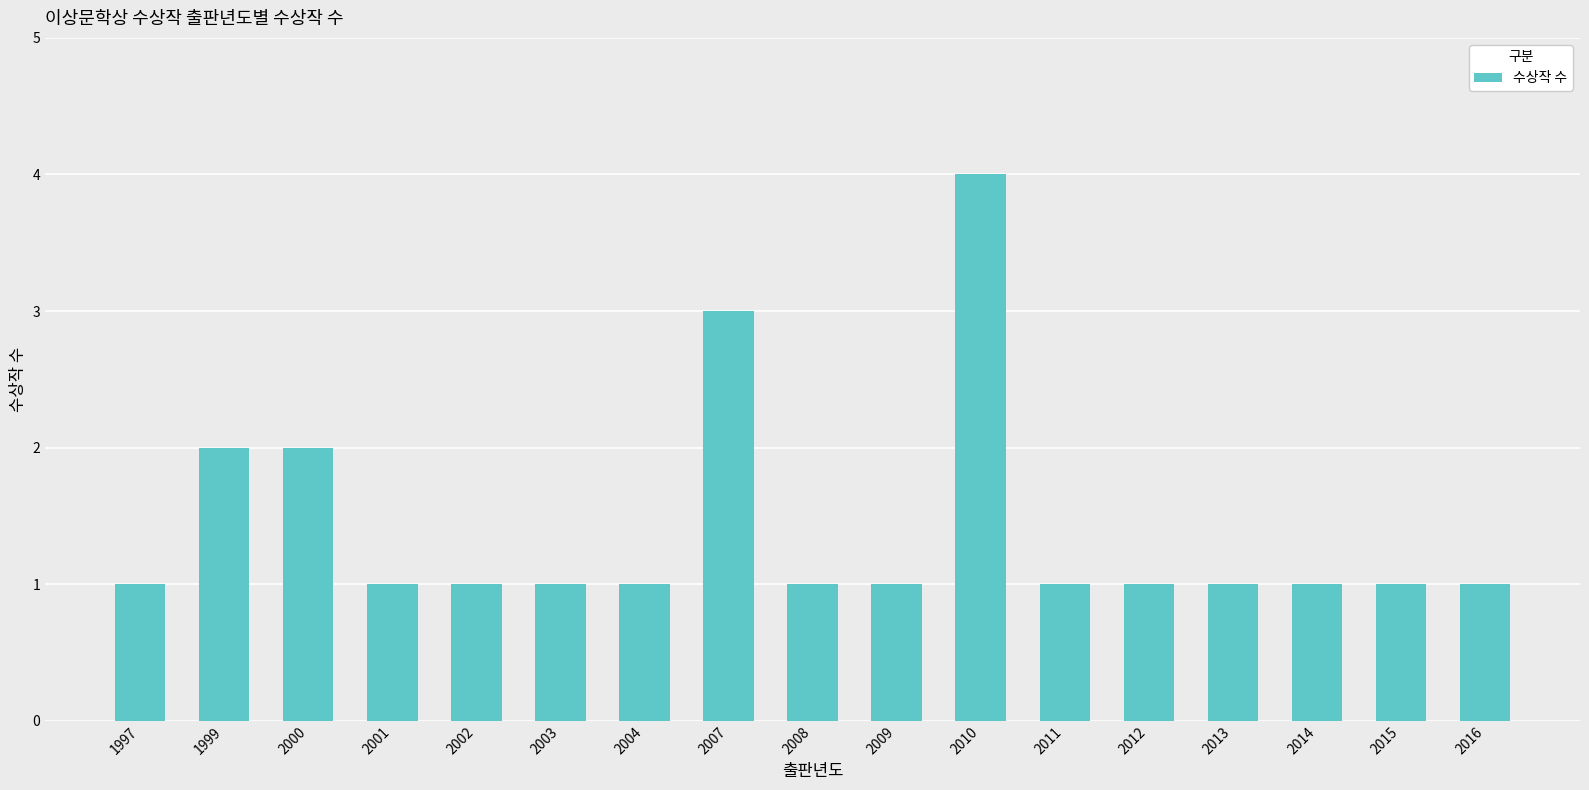

Are the bars grouped side by side (vs. stacked)?

No